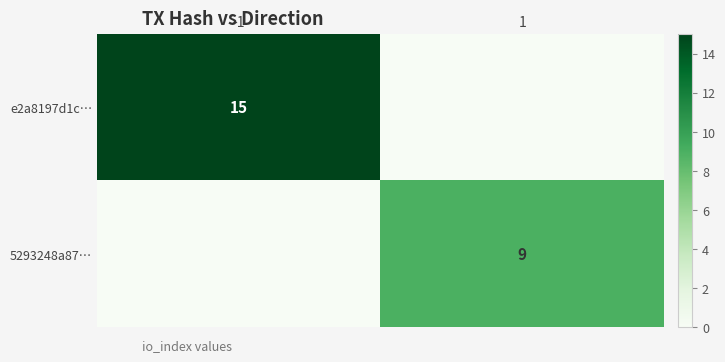

At which category is the sum across all series the highest?

-1